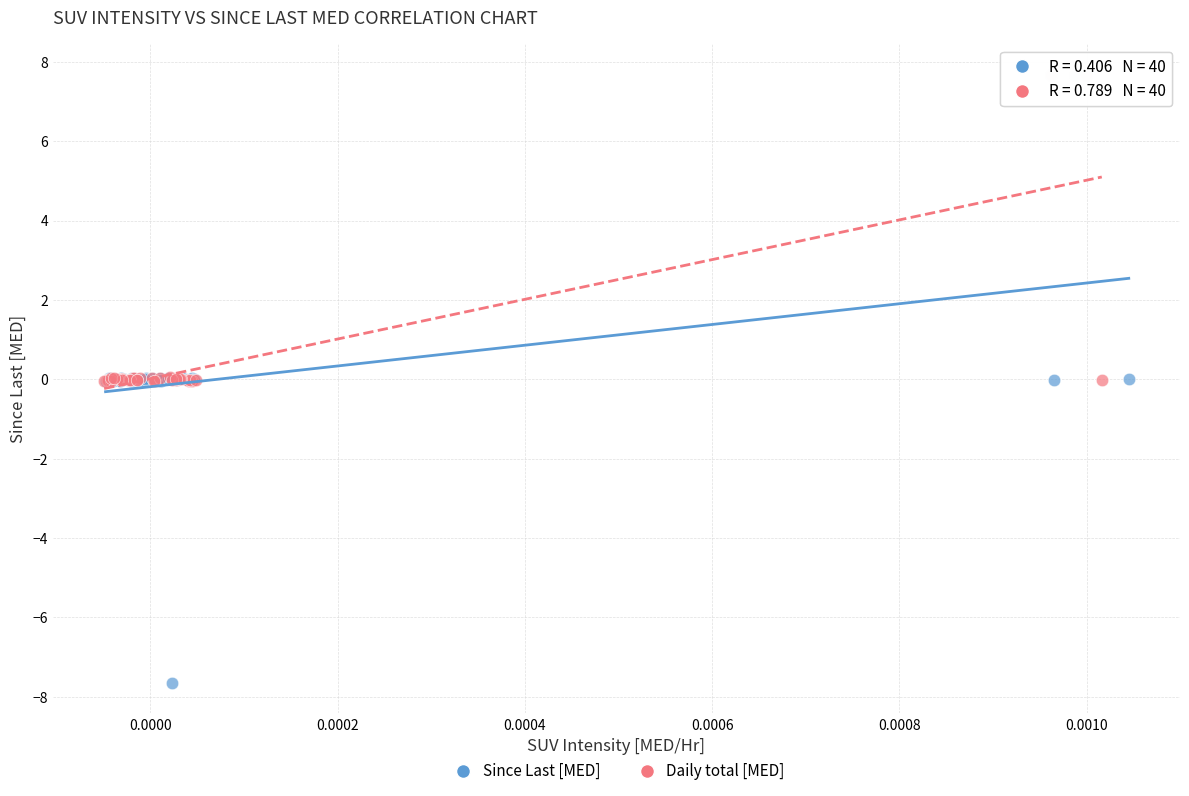

Which series has the widest spread of Y values?

Since Last [MED]